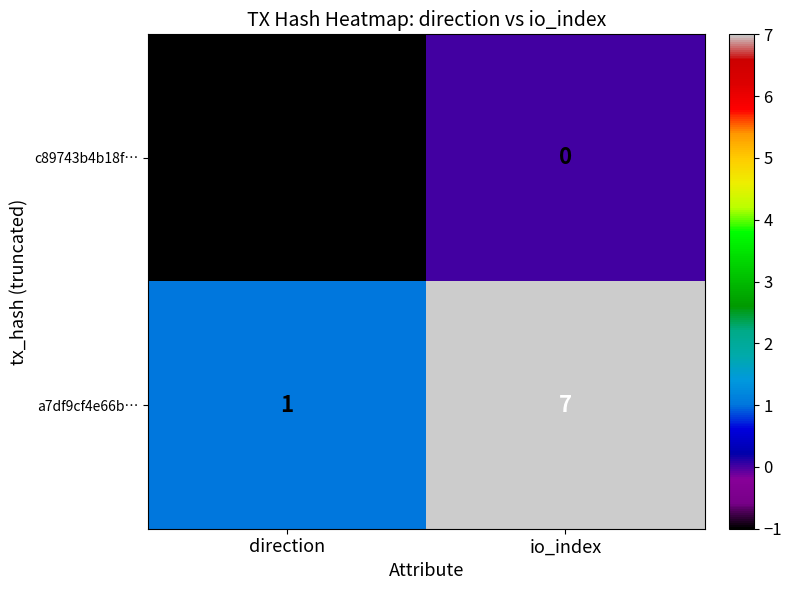

Reading left to right, extract all data points from this chart.

c89743b4b18f…: direction=-1	io_index=0
a7df9cf4e66b…: direction=1	io_index=7